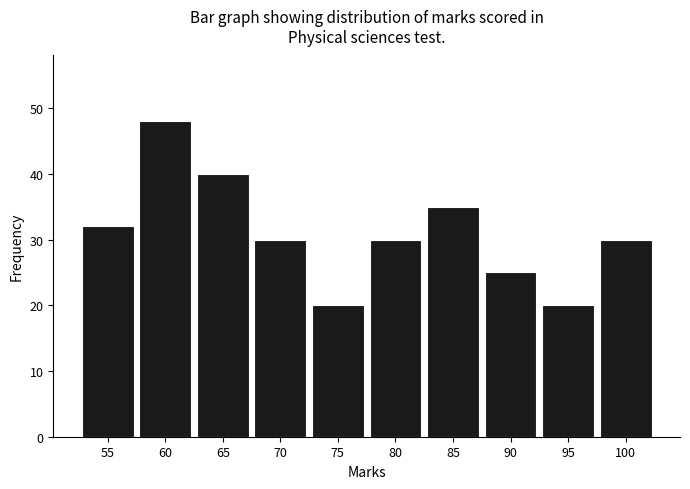

Reading right to left, transcribe all the data shown in this chart.

100=30	95=20	90=25	85=35	80=30	75=20	70=30	65=40	60=48	55=32